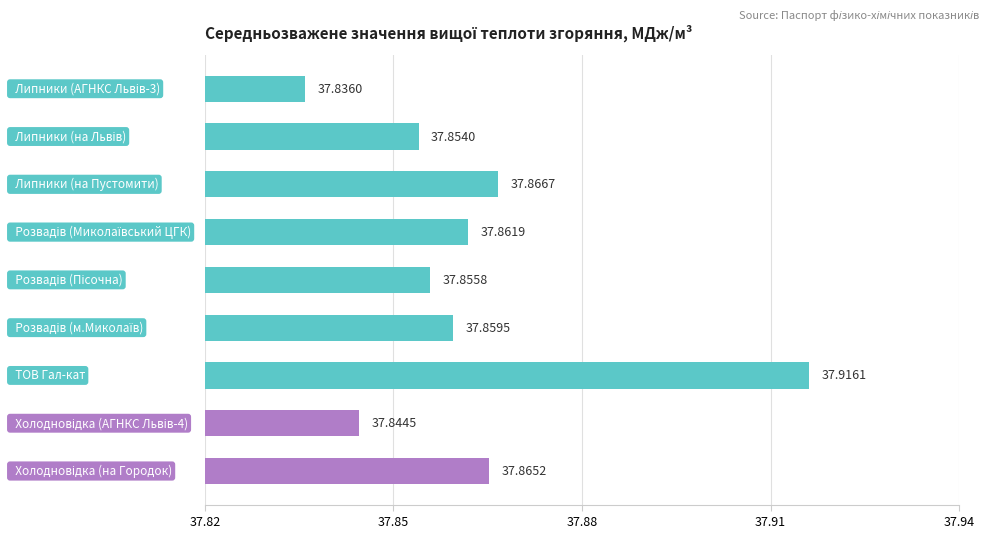

What is the sum of all values?

340.8